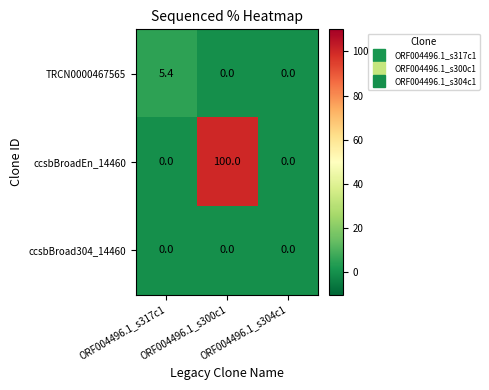

Which series has the largest total across all categories?

ccsbBroadEn_14460